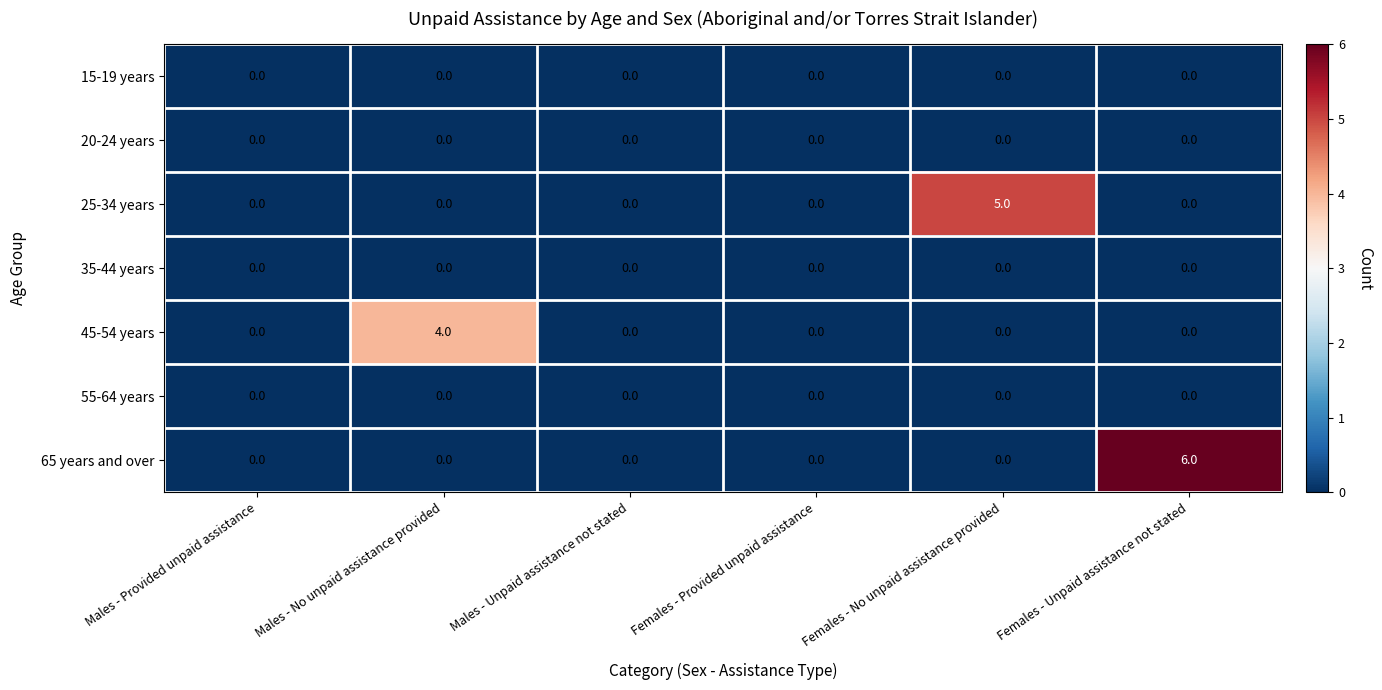

Which series changed the most between Males - No unpaid assistance provided and Females - Provided unpaid assistance?

45-54 years